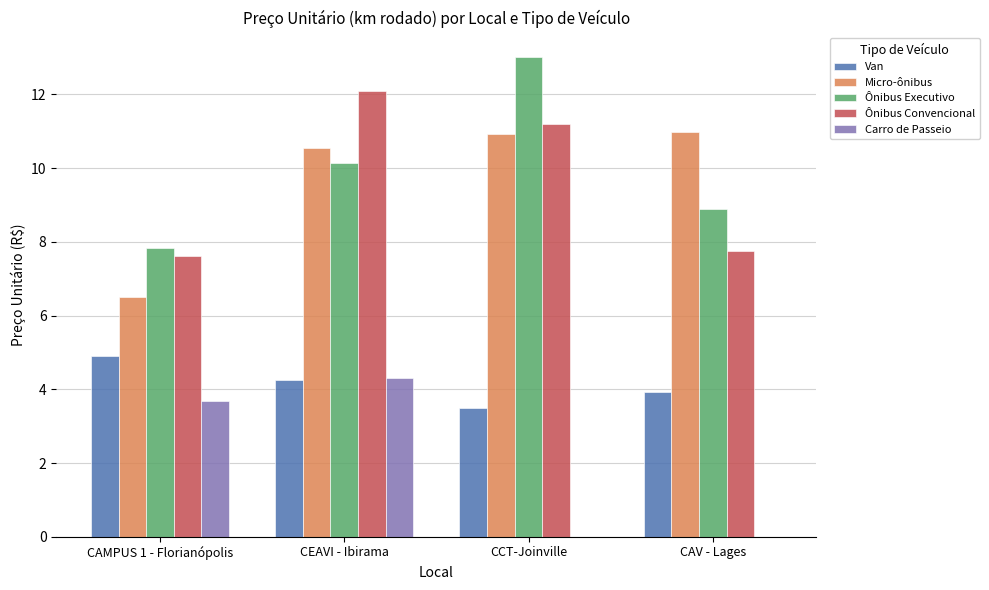

The value of Carro de Passeio at CEAVI - Ibirama is 4.3. True or false?

True